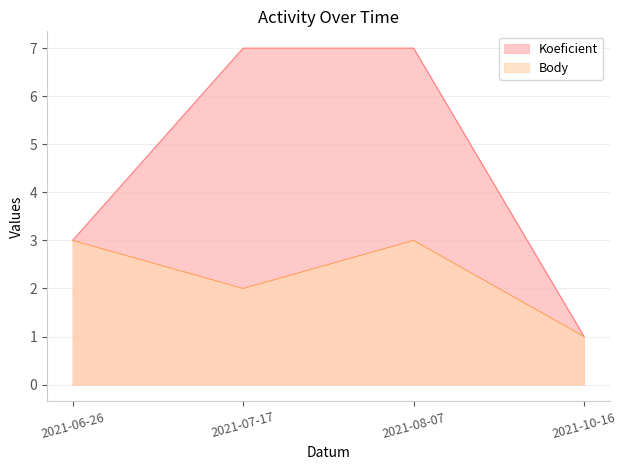

Reading right to left, what are all the values shown in this chart?

Koeficient: 1	7	7	3
Body: 1	3	2	3